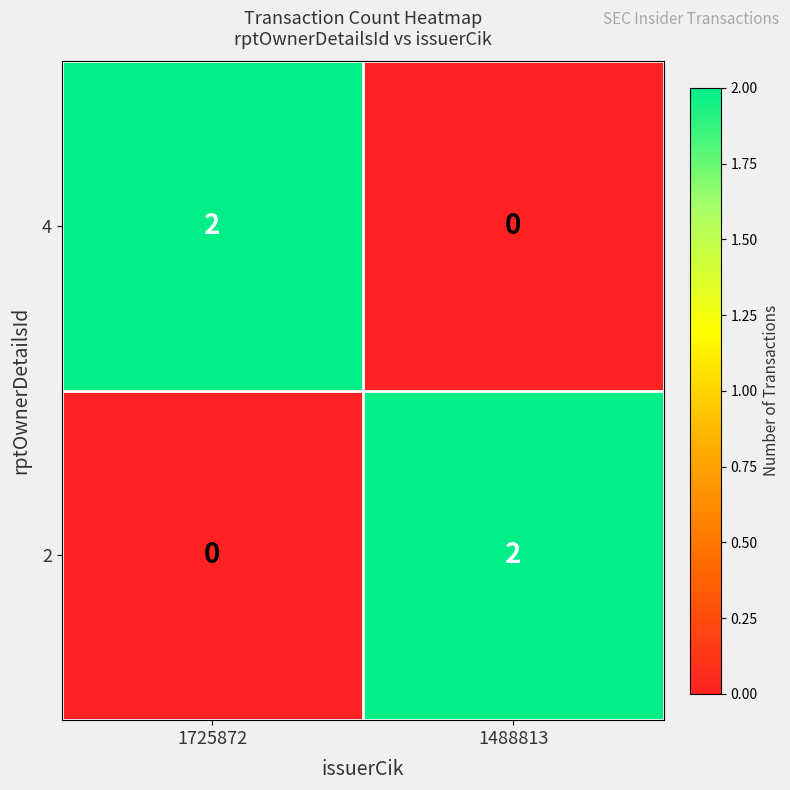

Is it true that 4 equals 2 at 1725872?

True